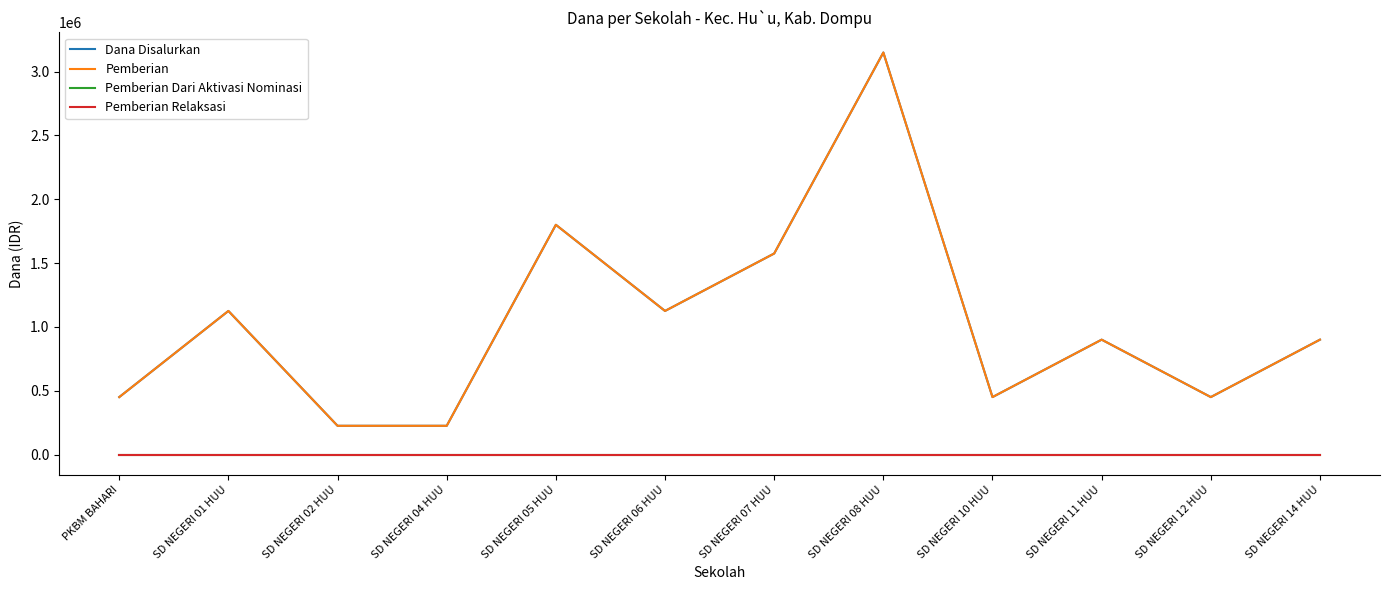

Which category has the lowest value across all series?

PKBM BAHARI